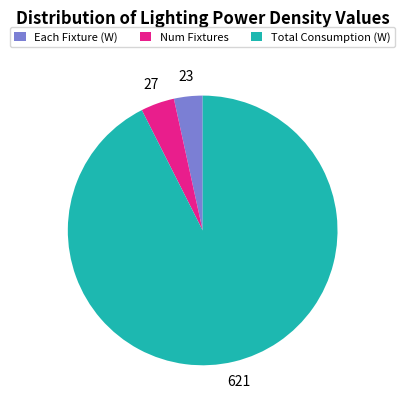

Combined, do Each Fixture (W) and Total Consumption (W) account for over 50%?

Yes